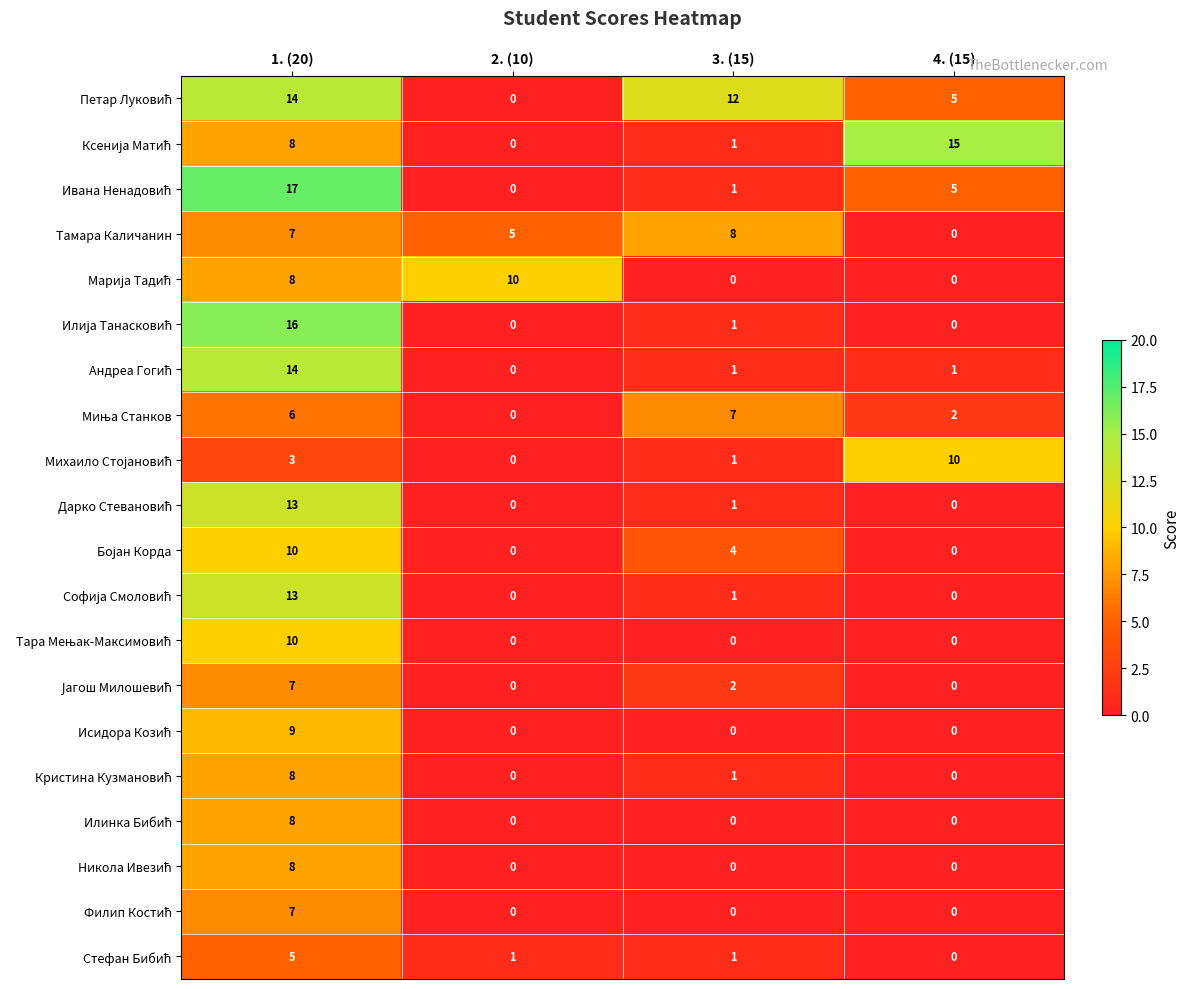

What is the spread (max minus min) of values at 2. (10)?

10